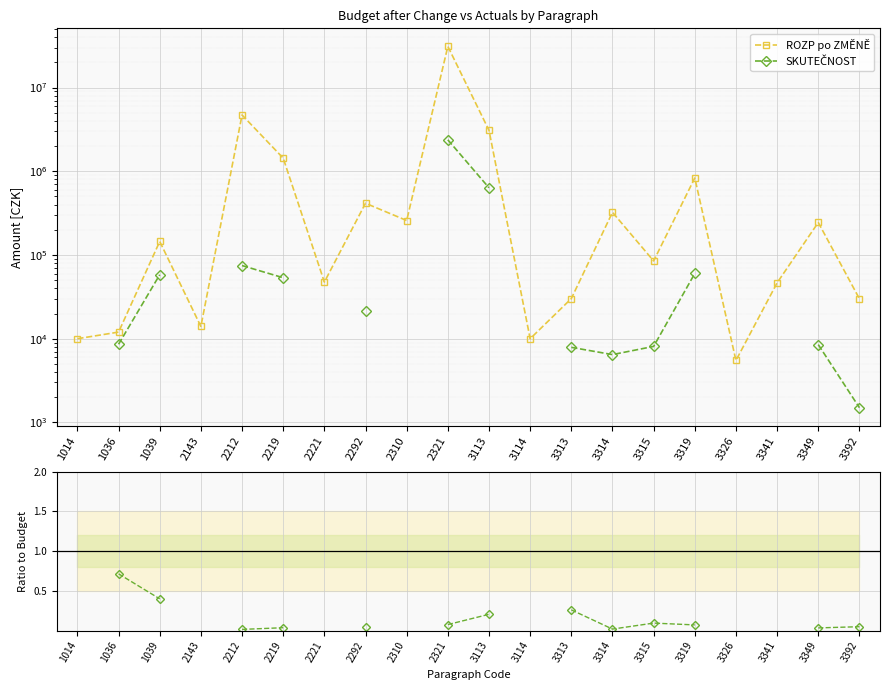

True or false: SKUTEČNOST and SKUTEČNOST / ROZP po ZMĚNĚ cross at least once.

False